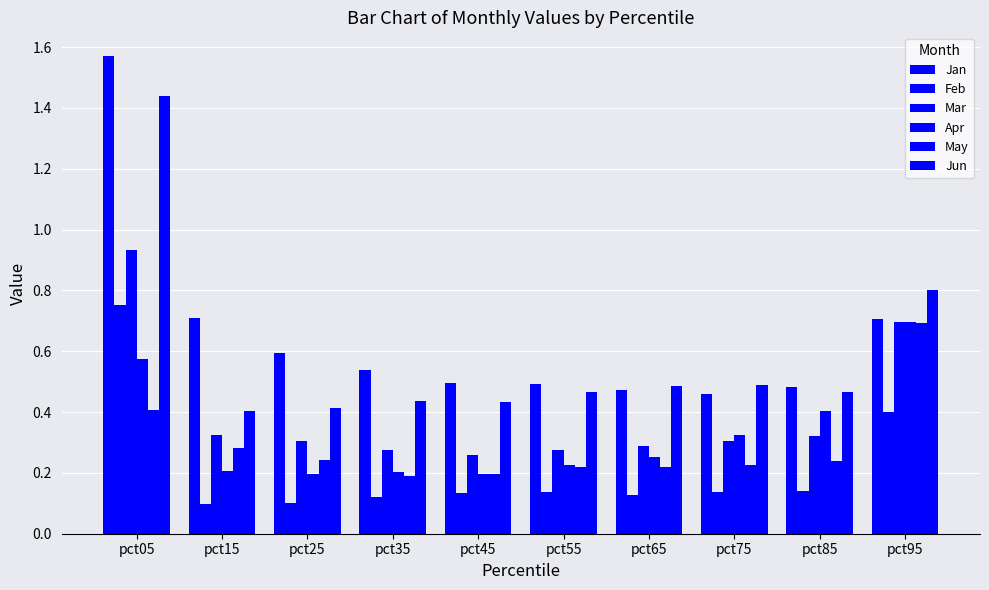

What is the approximate value of Jan at pct95?

0.7